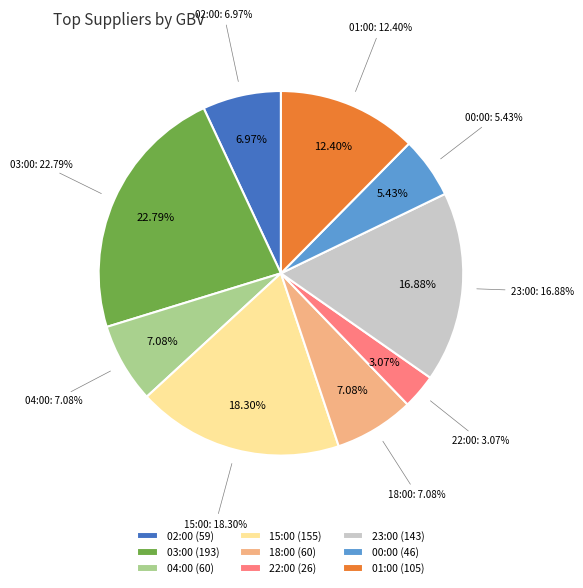

What is the largest slice in the pie chart?

03:00